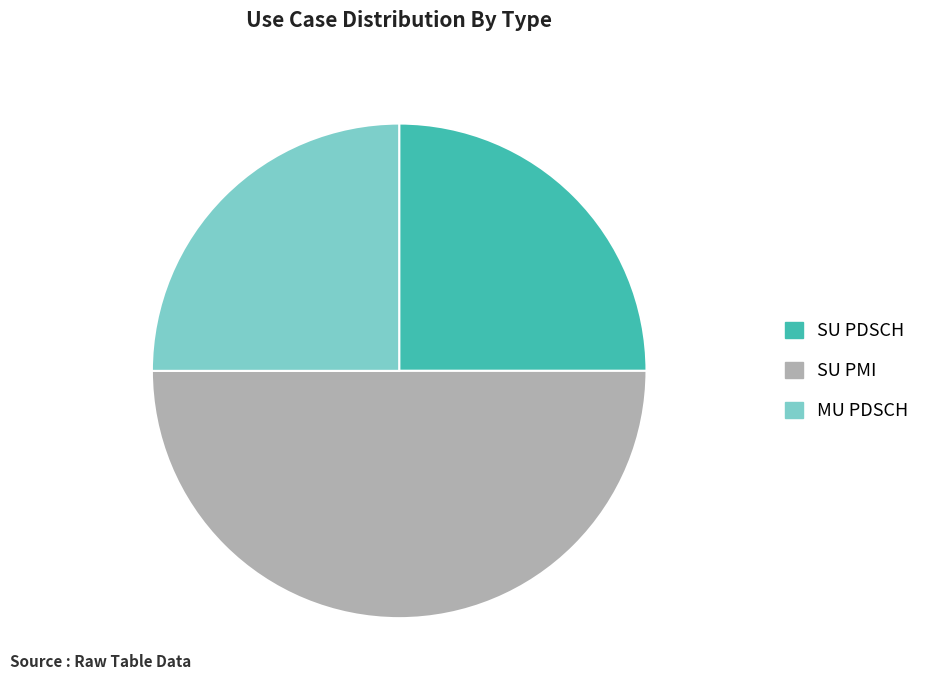

Is MU PDSCH the majority of the pie?

No